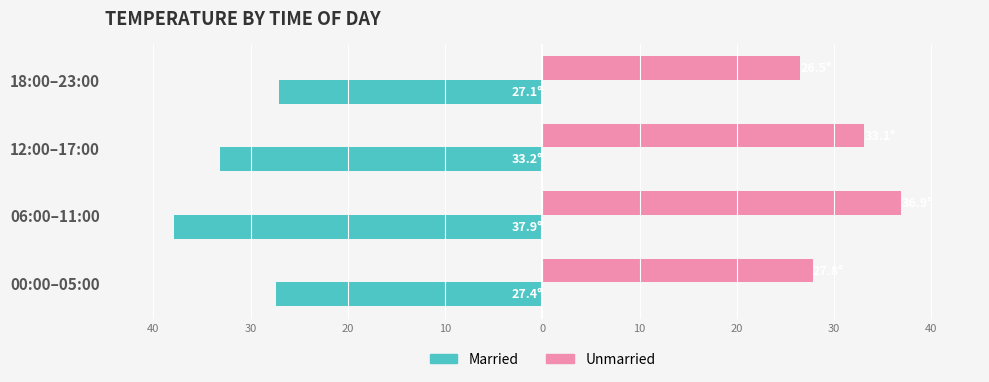

What are all the series names shown in the legend?

Married, Unmarried